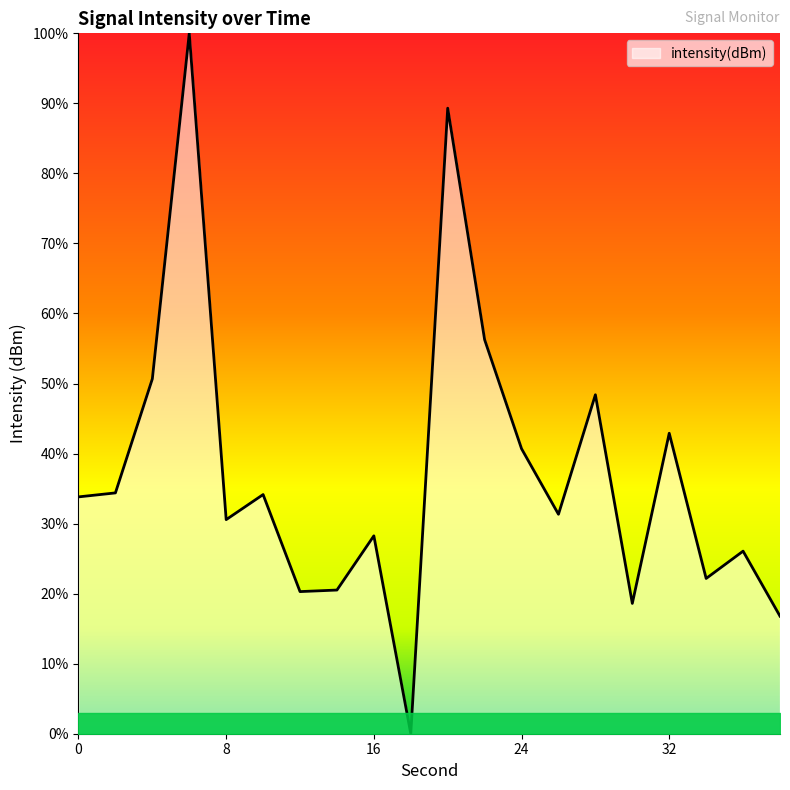

Rank the categories by value from highest to lowest.

6, 20, 22, 4, 28, 32, 24, 2, 10, 0, 26, 8, 16, 36, 34, 14, 12, 30, 38, 18